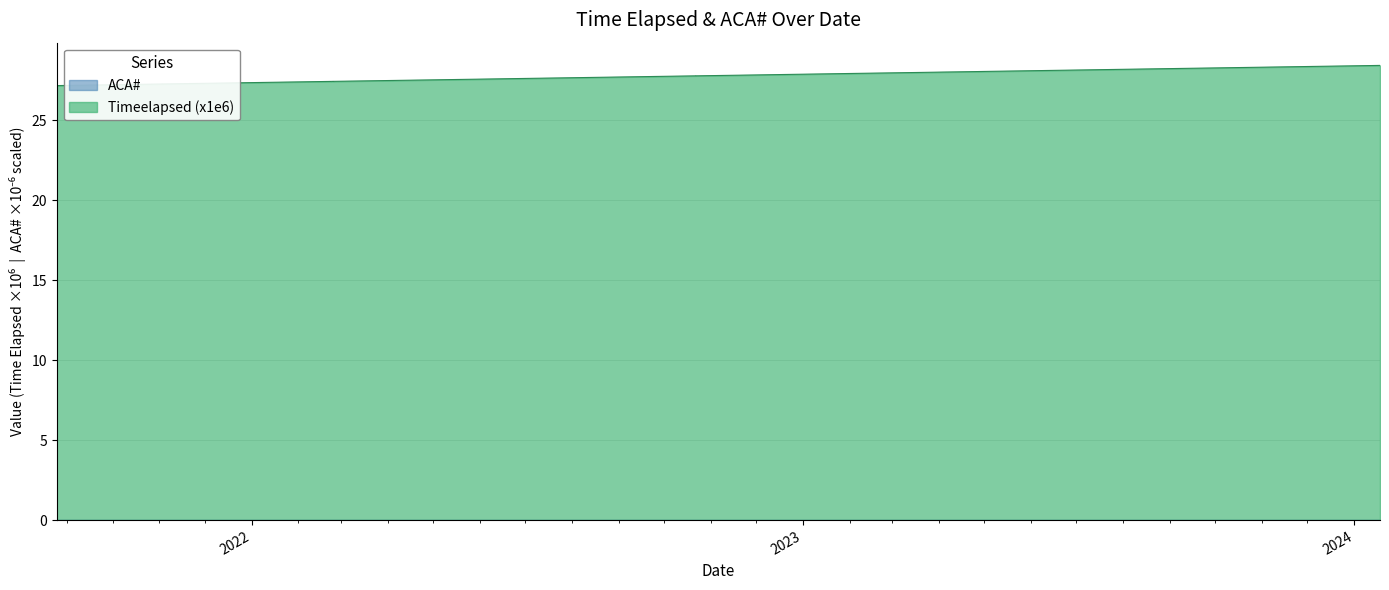

What value does the data have at 2023-02-02?

27.9